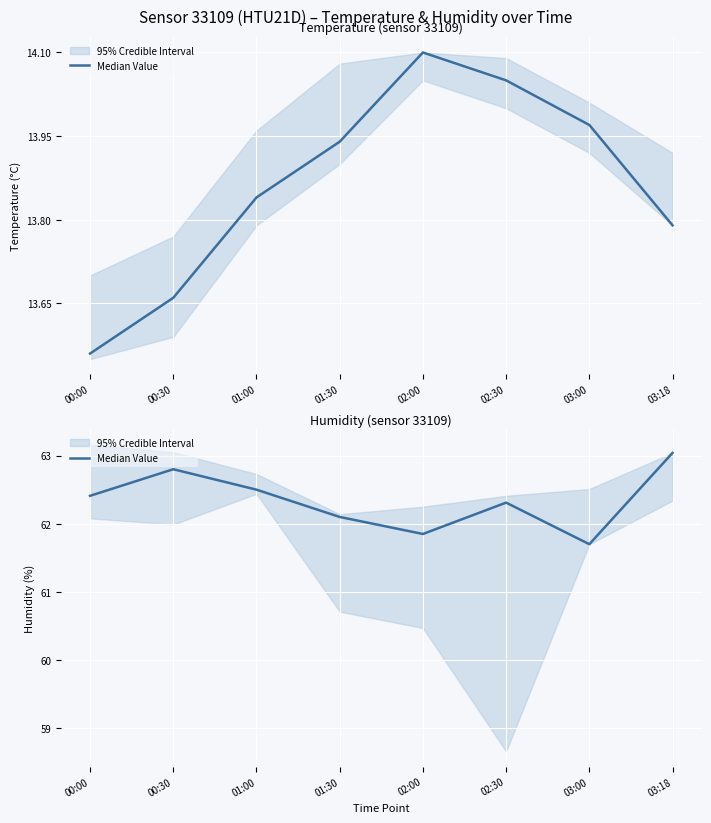

True or false: there are more than 2 points higher than both neighbors.

False